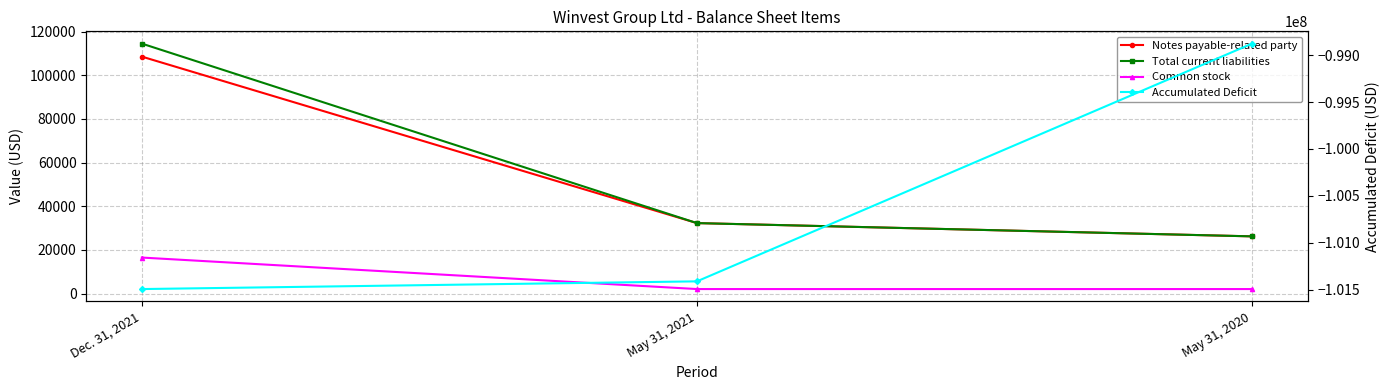

Which series has the widest spread of values?

Accumulated Deficit